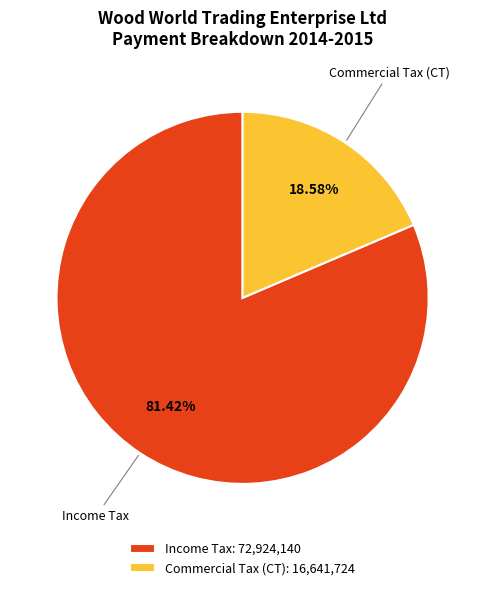

What is the smallest slice in the pie chart?

Commercial Tax (CT)